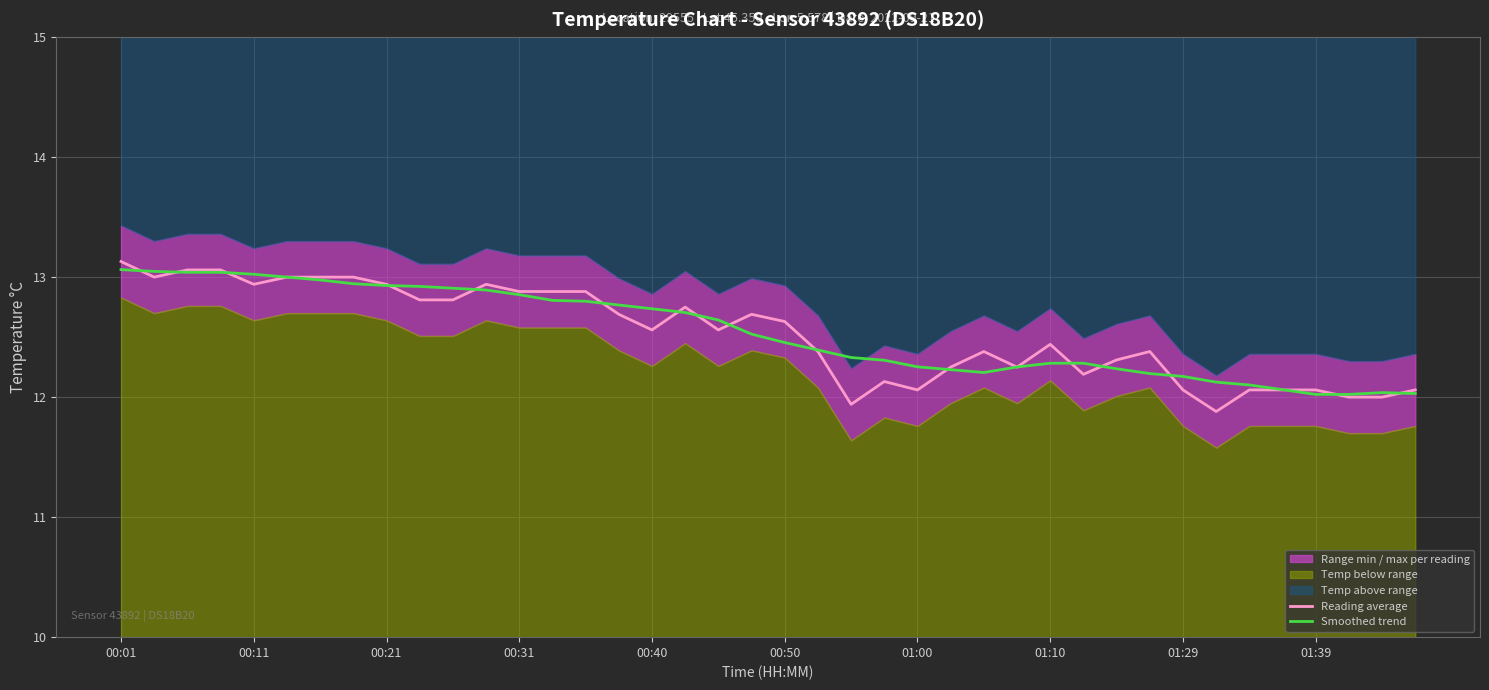

What is the difference between the maximum and minimum values in the Smoothed trend series?

1.0